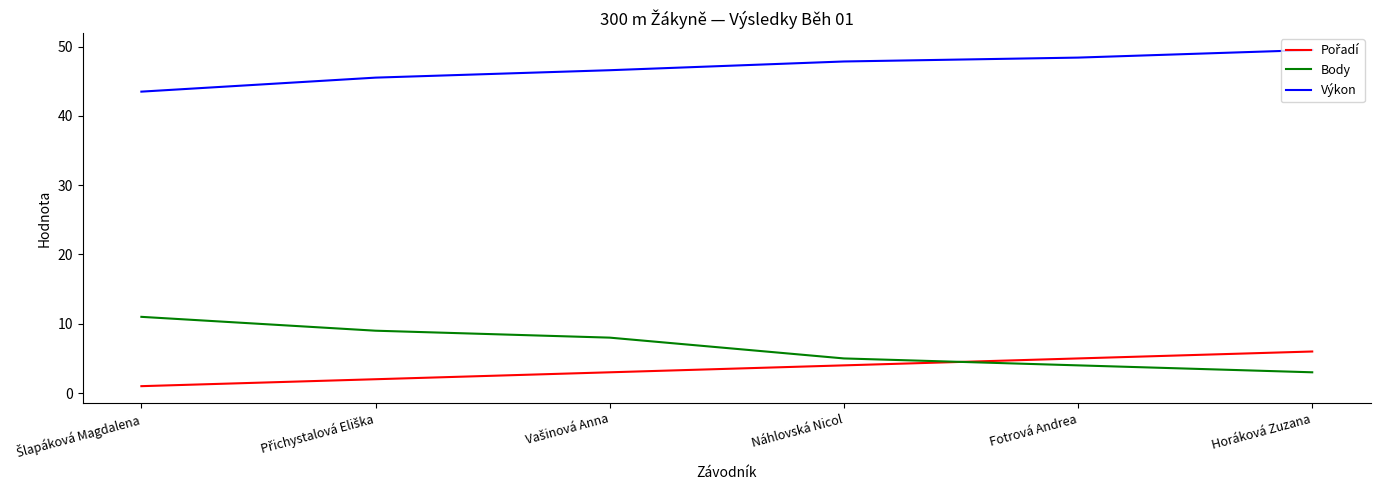

What is the difference between the second highest and second lowest values in the Body series?

5.0